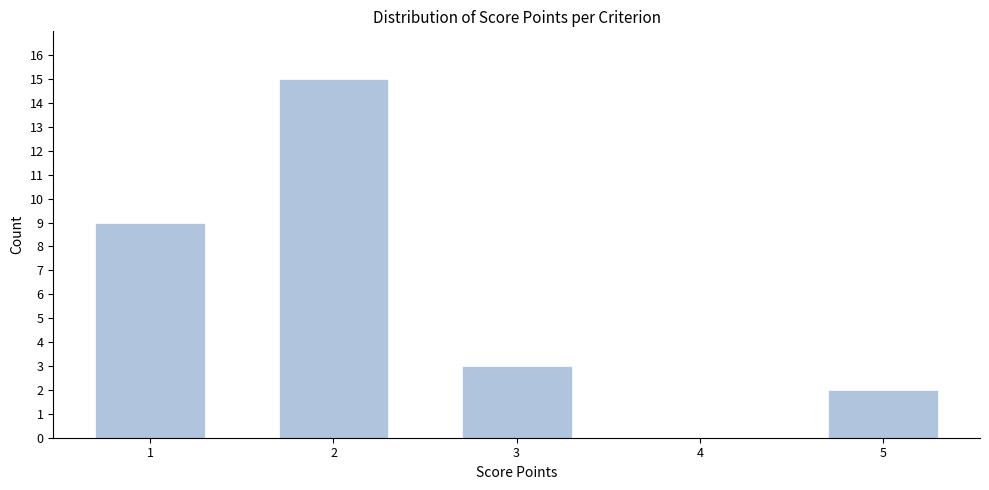

Reading left to right, extract all data points from this chart.

1=9	2=15	3=3	4=0	5=2